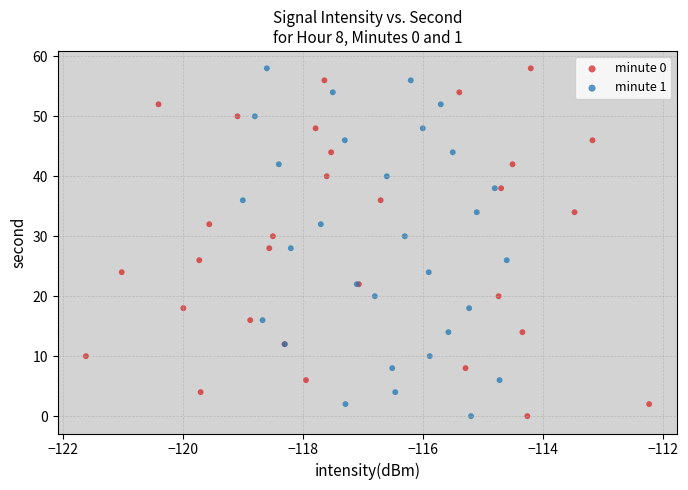

What are all the series names shown in the legend?

minute 0, minute 1